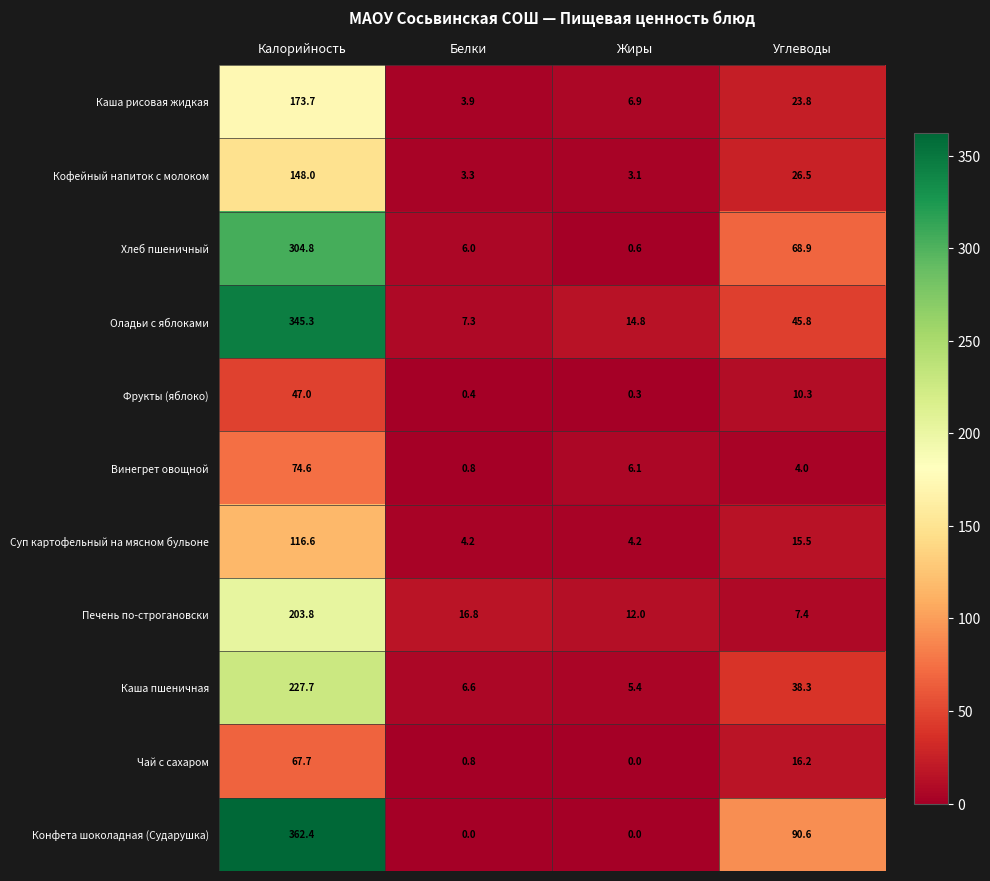

What is the sum of all Суп картофельный на мясном бульоне values?

140.5